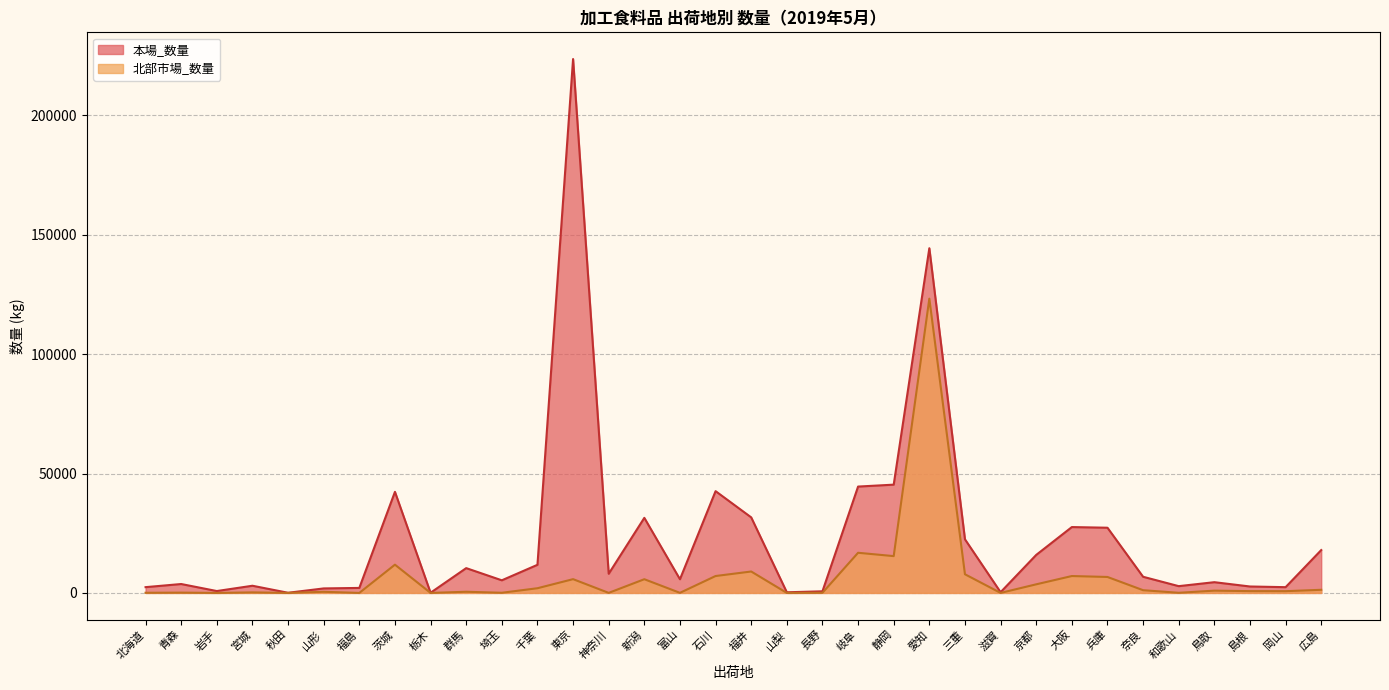

At 岡山, list the series in order from largest to smallest.

本場_数量, 北部市場_数量